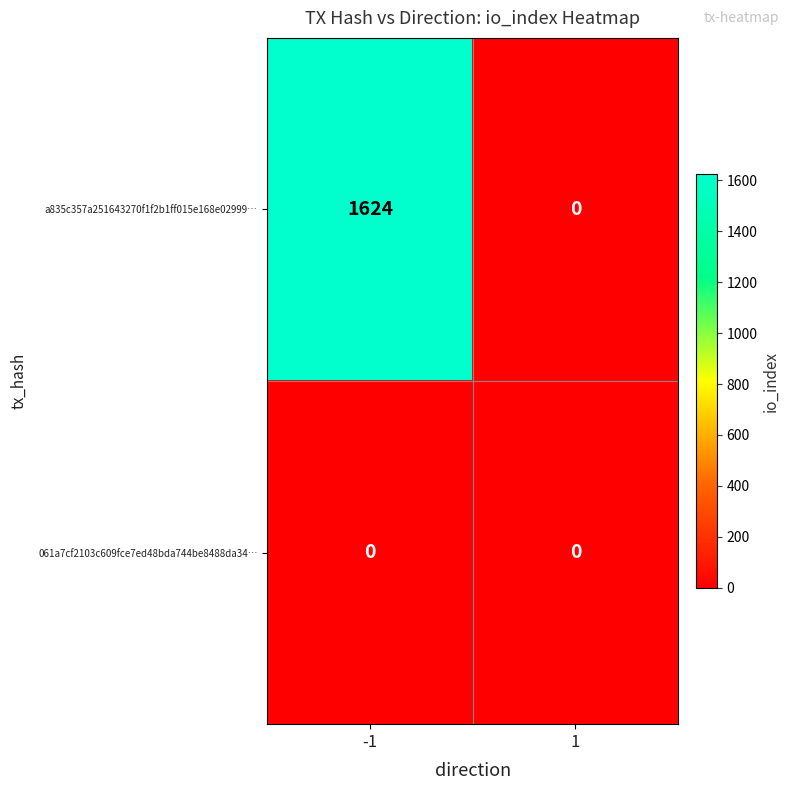

At which category is the sum across all series the highest?

-1